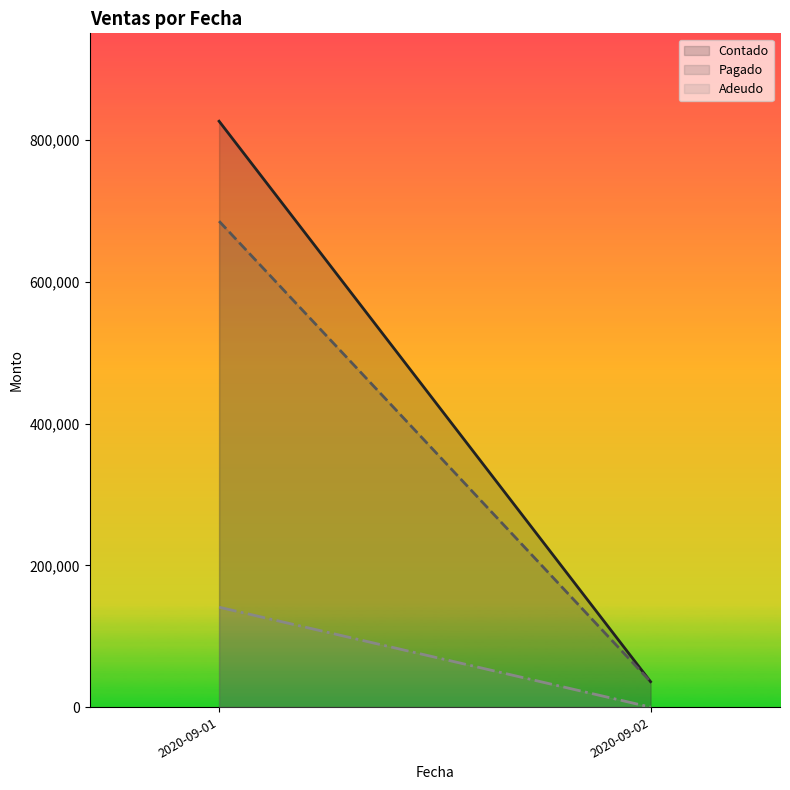

How many values in Adeudo are above zero?

1